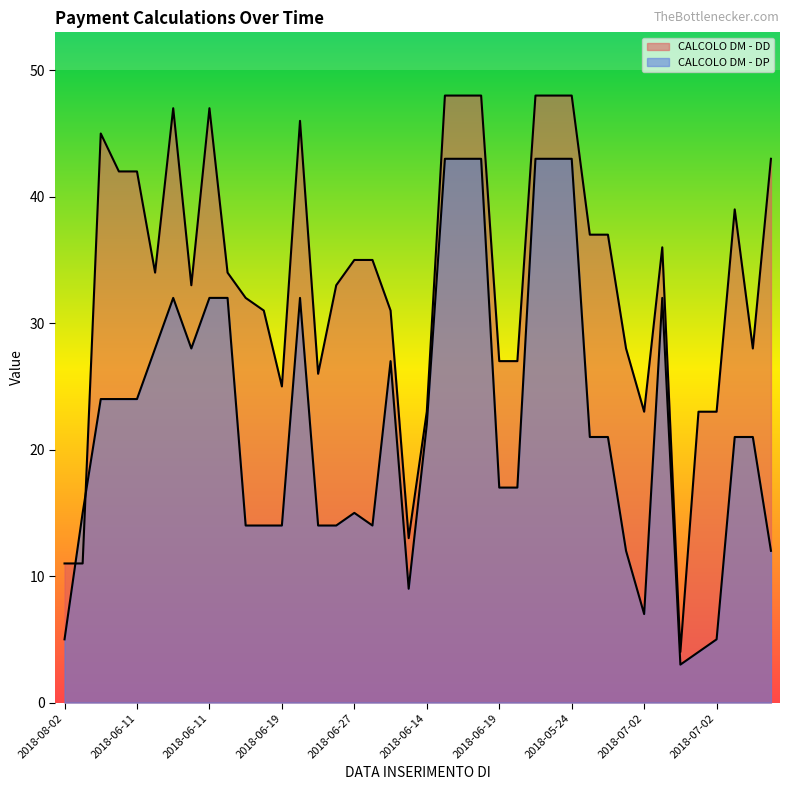

The CALCOLO DM - DD series shows 48 at 2018-05-24. True or false?

True